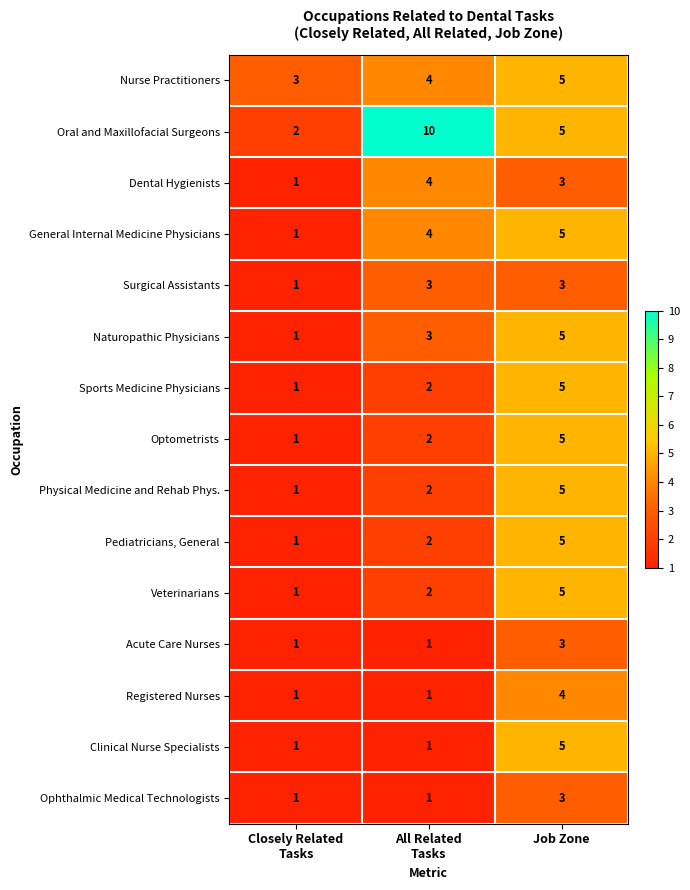

What is the minimum value shown in the chart?

1